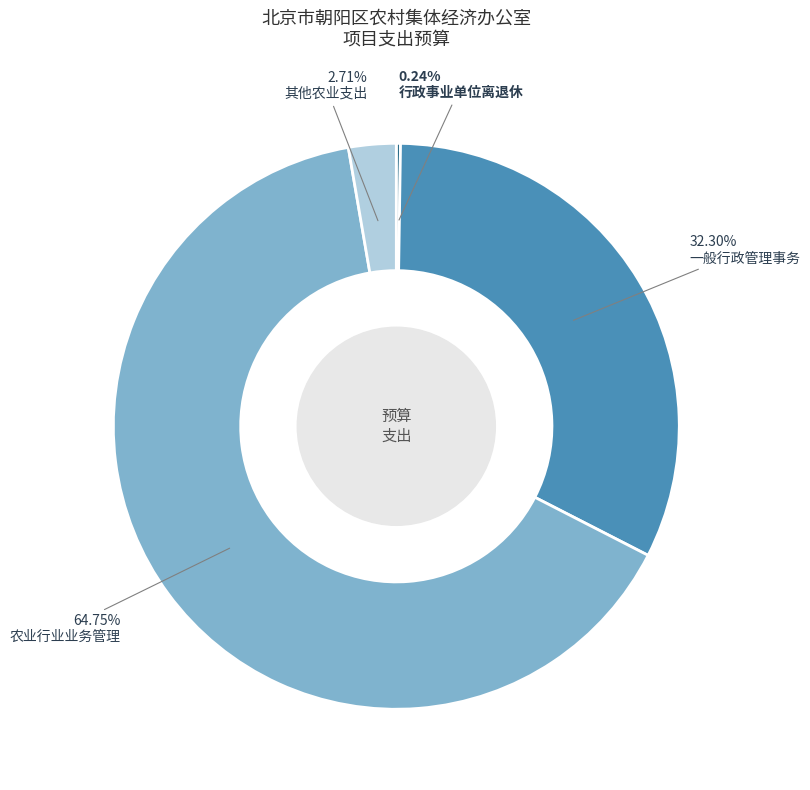

Which slice represents more than half of the pie?

农业行业业务管理